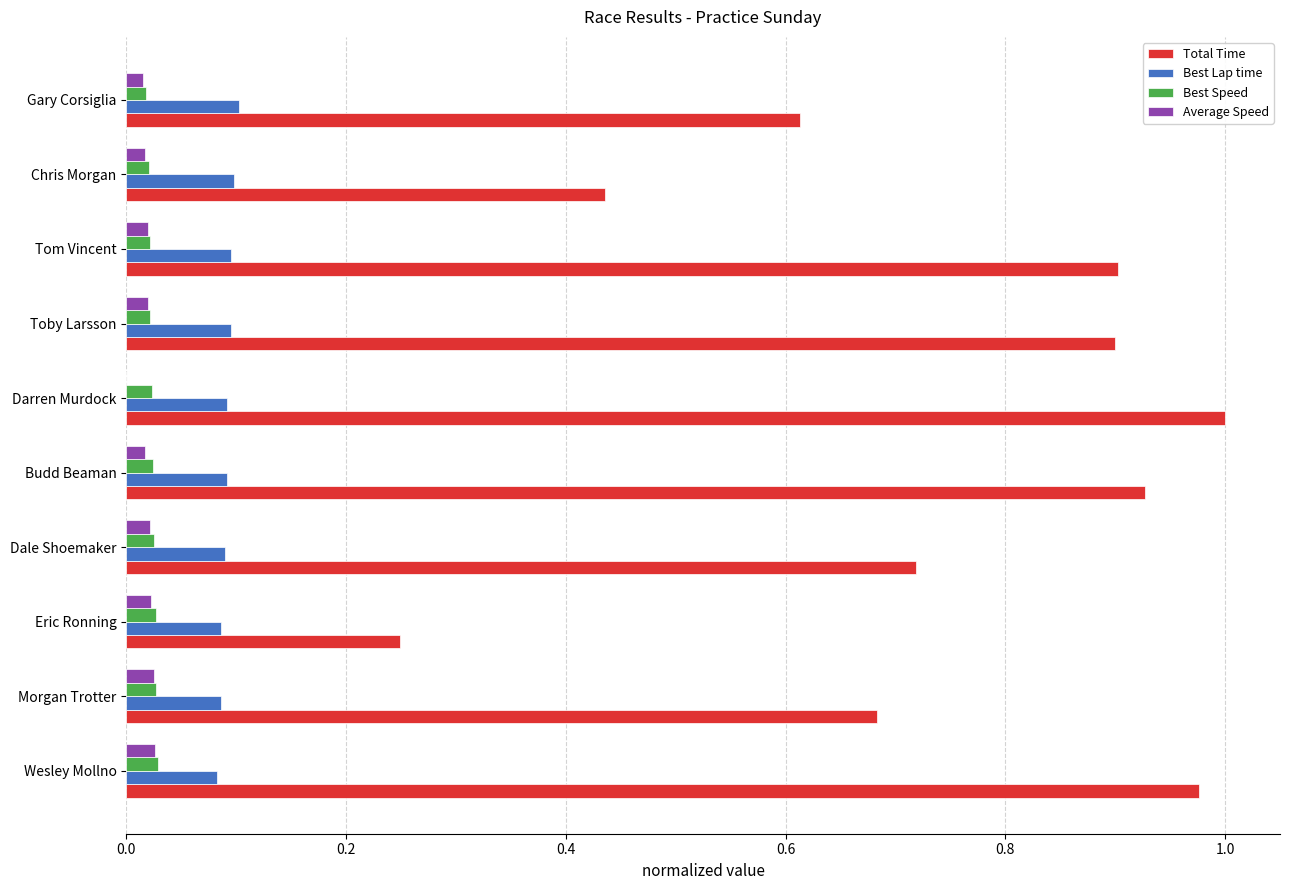

What is the sum of all Total Time values?

7.4